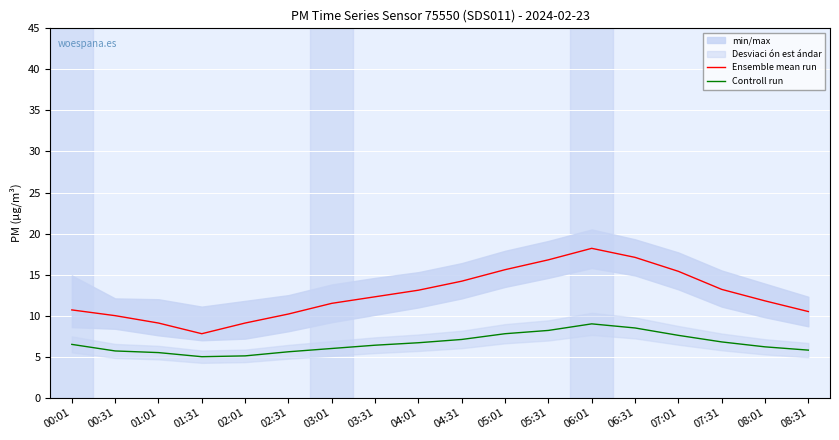

Where is the first local maximum for Controll run?

06:01